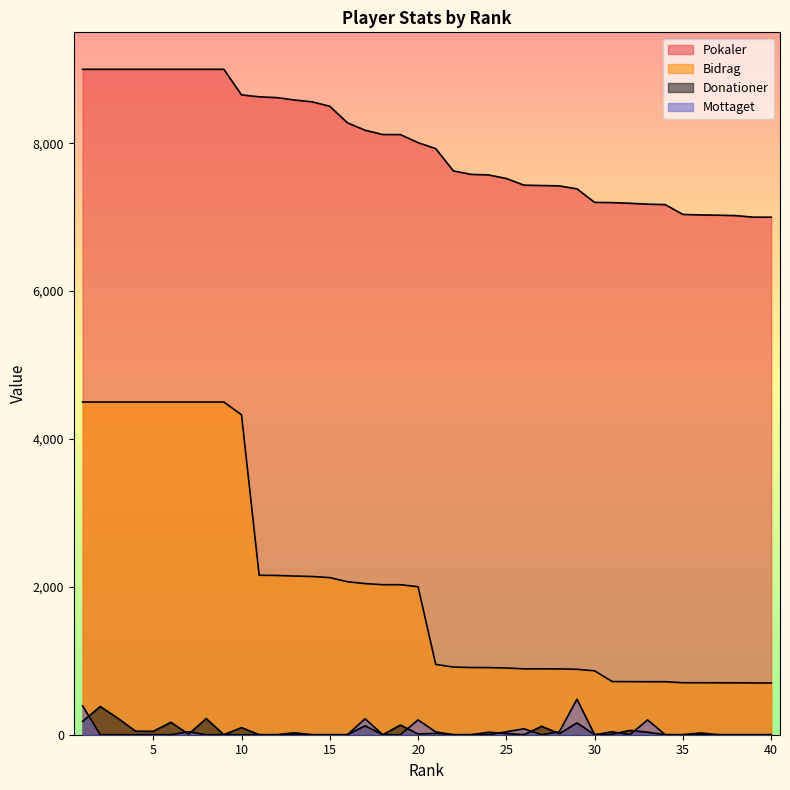

List the series in order of their peak value, highest first.

Pokaler, Bidrag, Mottaget, Donationer